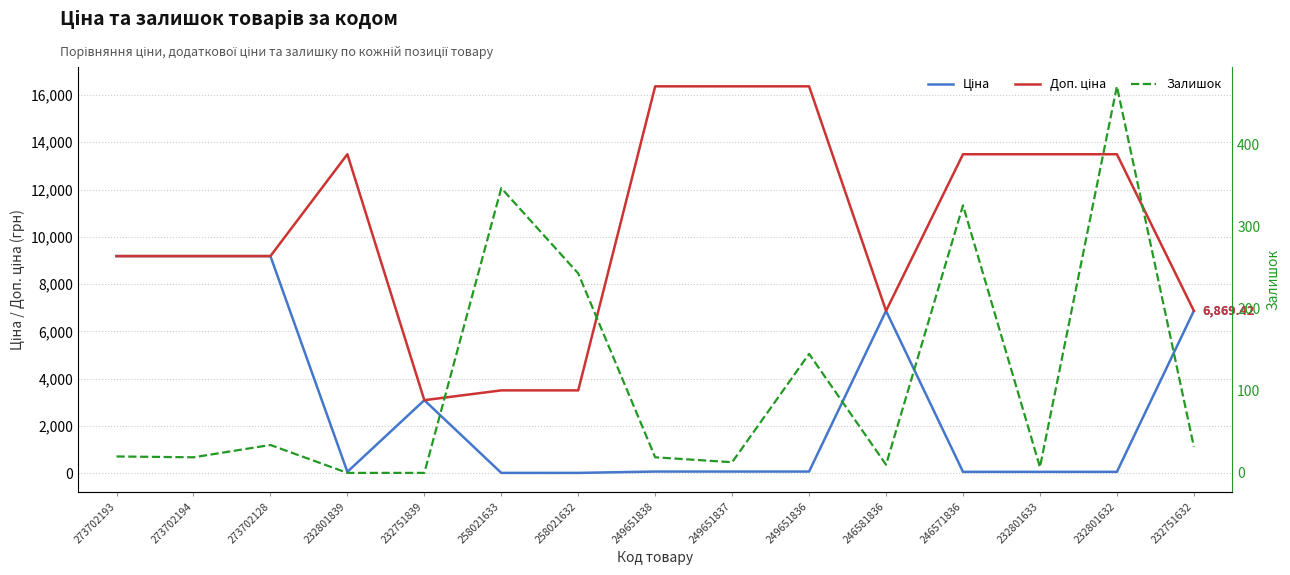

Which series changed the most between 232801839 and 249651836?

Доп. ціна